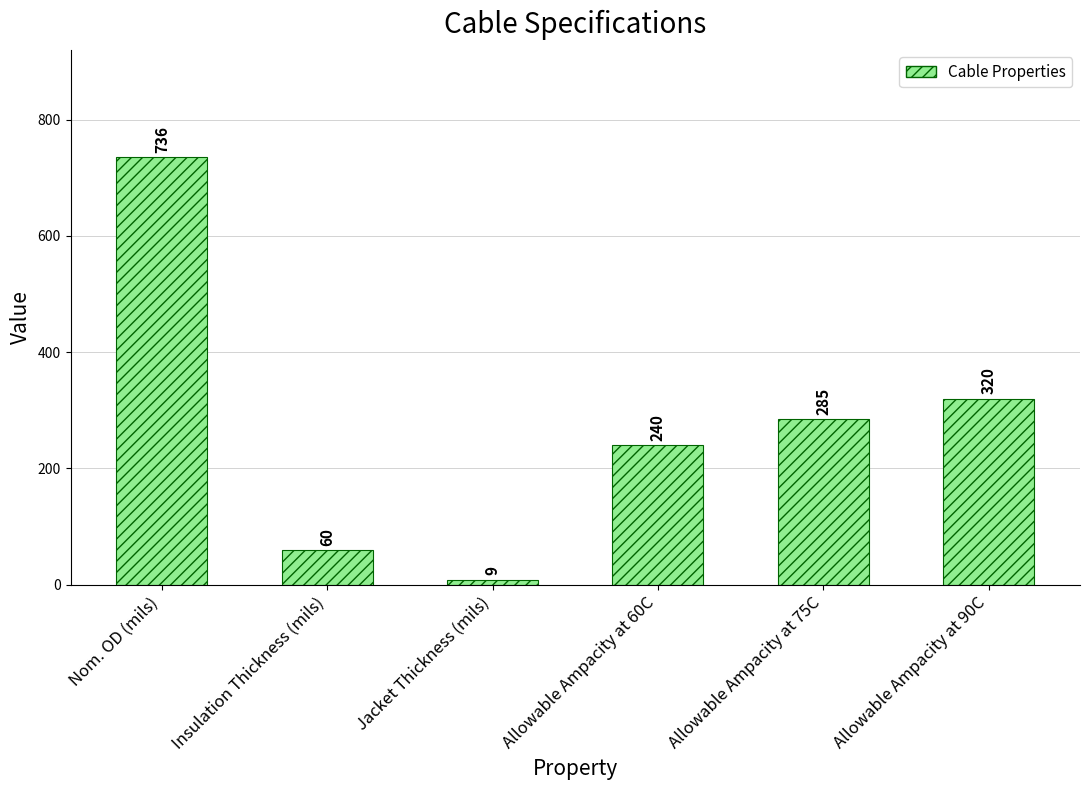

Reading left to right, what are all the values shown in this chart?

736	60	9	240	285	320